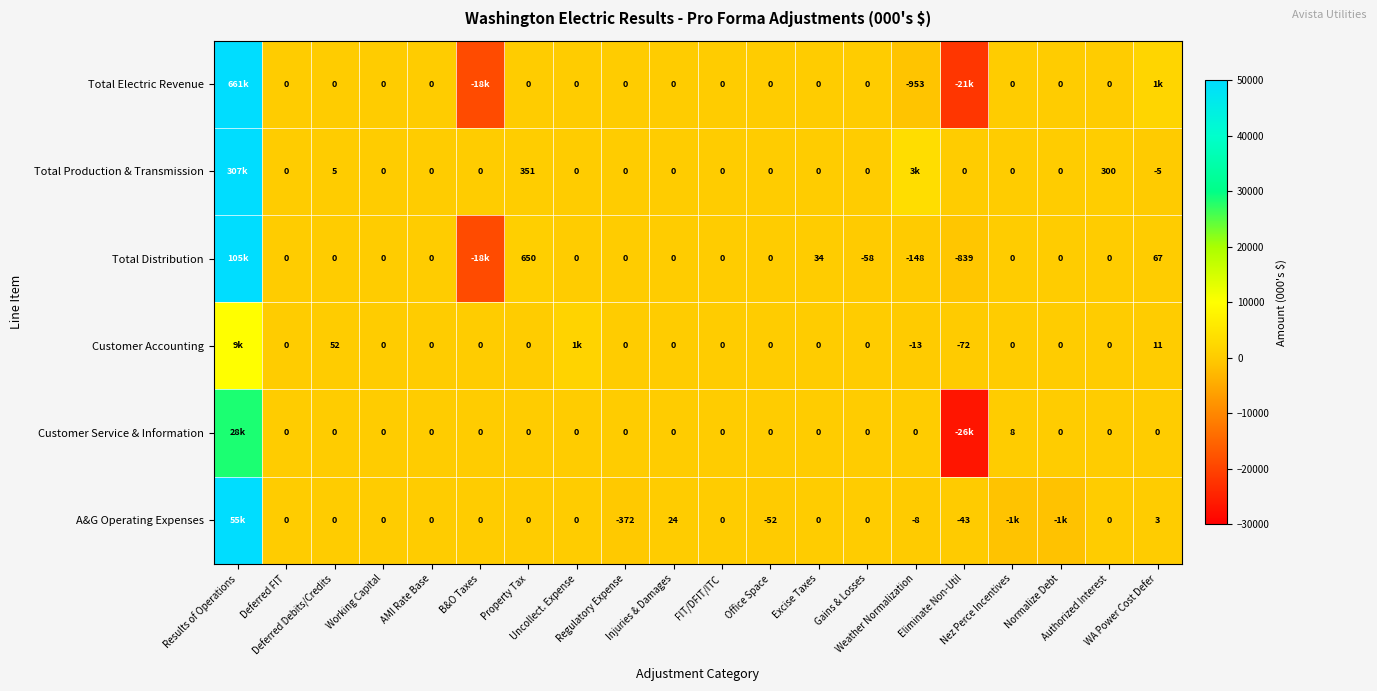

True or false: Customer Accounting has a value of -43 at Eliminate Non-Util.

False